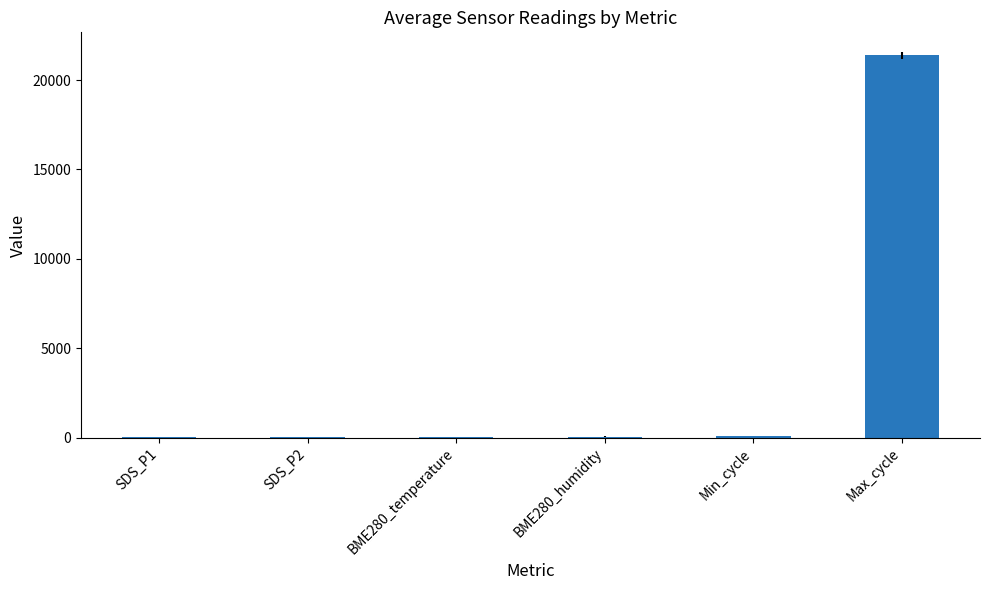

At which label is the value closest to 10690?

Min_cycle